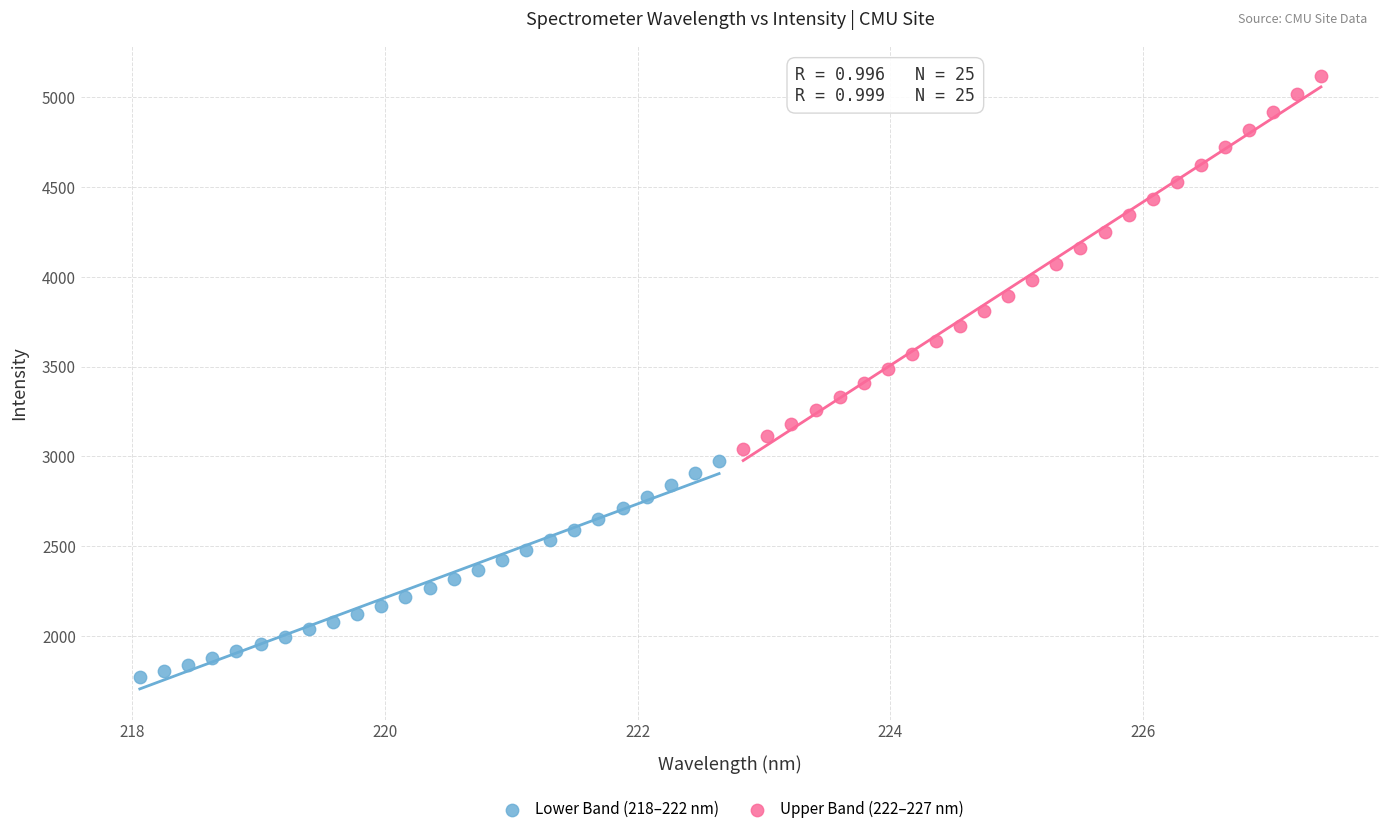

Which series reaches the maximum Y coordinate?

Upper Band (222–227 nm)